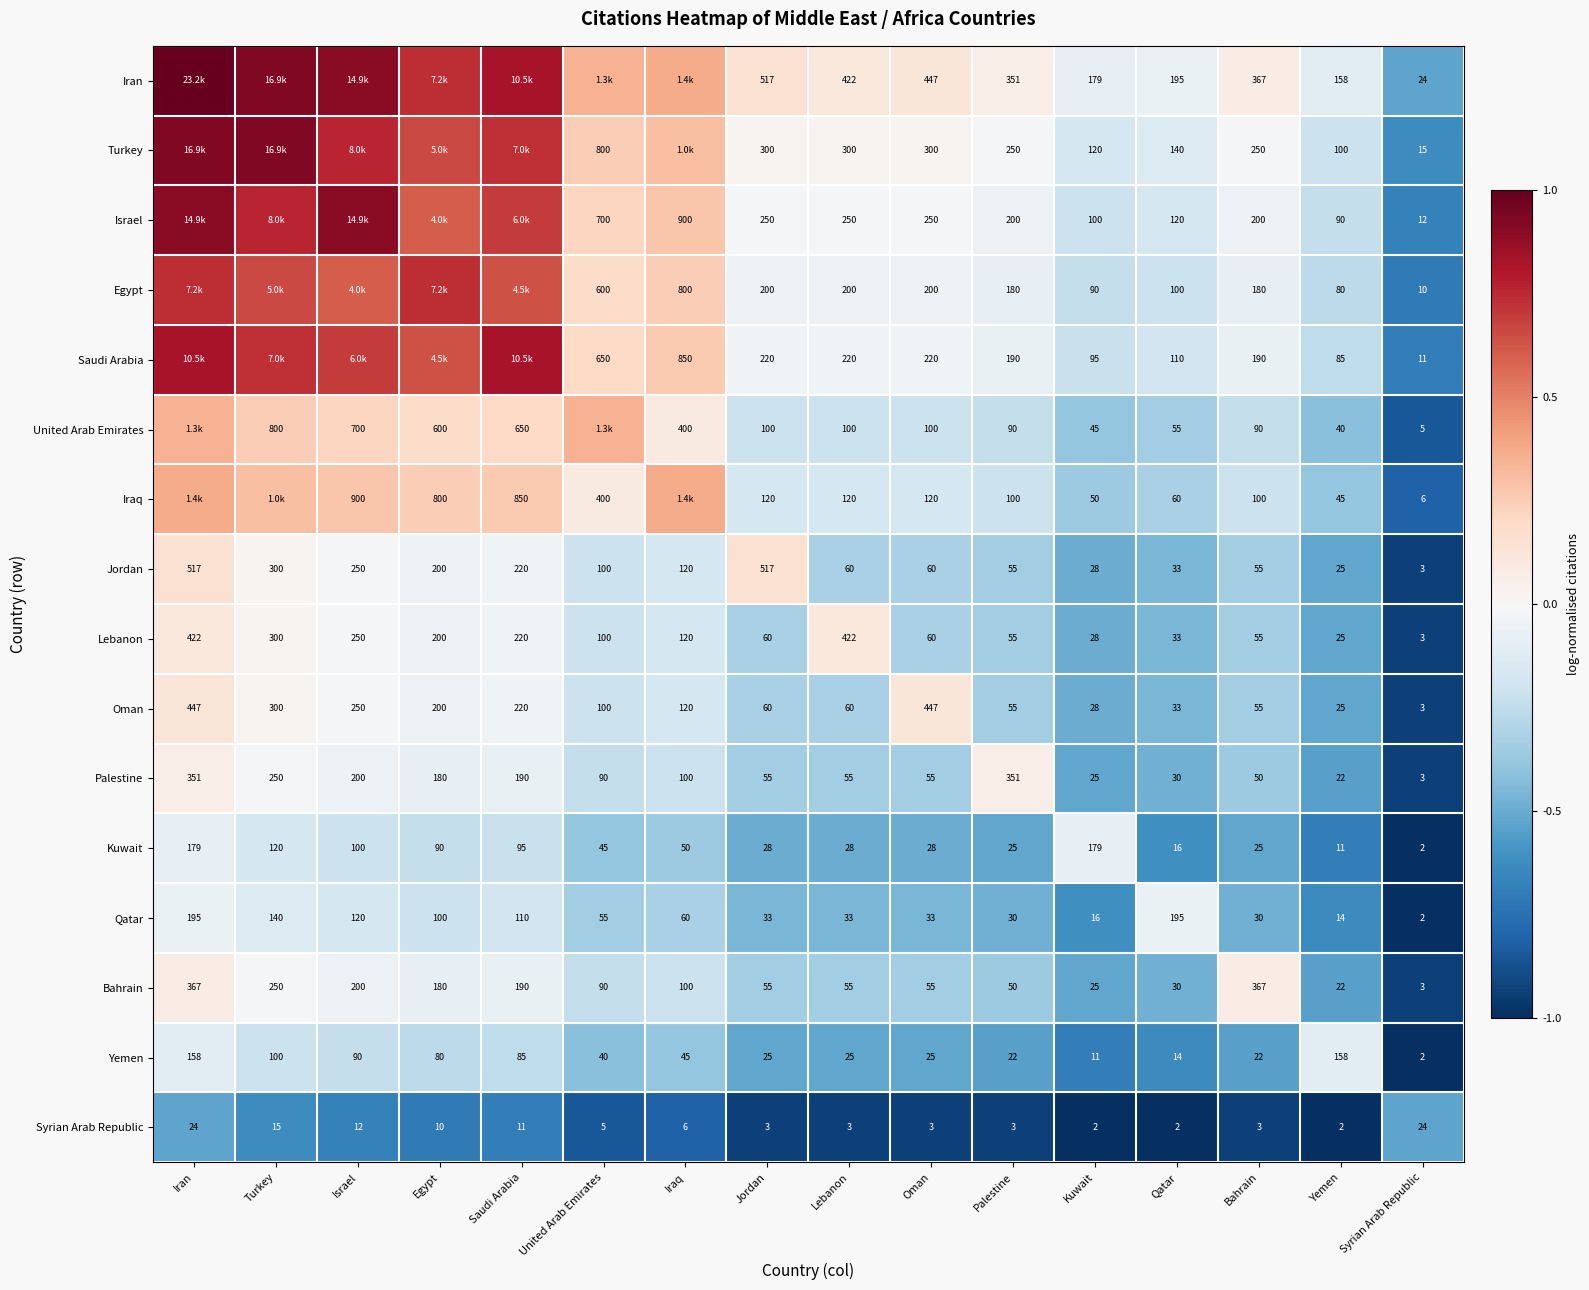

At which category is the sum across all series the highest?

Iran